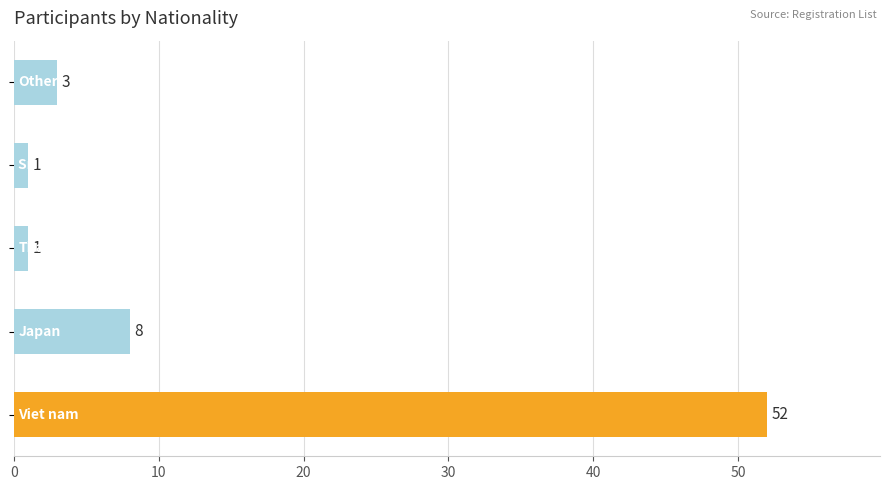

What is the difference between the second highest and minimum values?

7